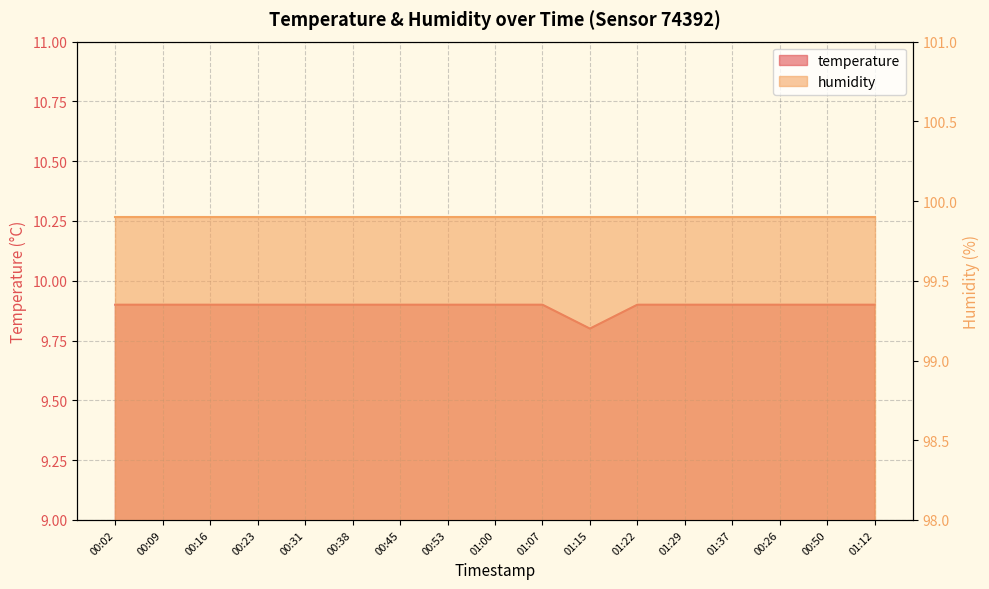

Is it true that the value at 01:00 is 9.9?

True